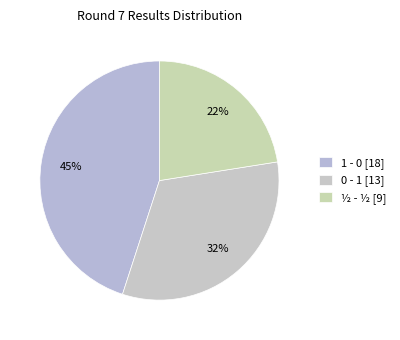

To the nearest percent, what portion does 1 - 0 represent?

45%